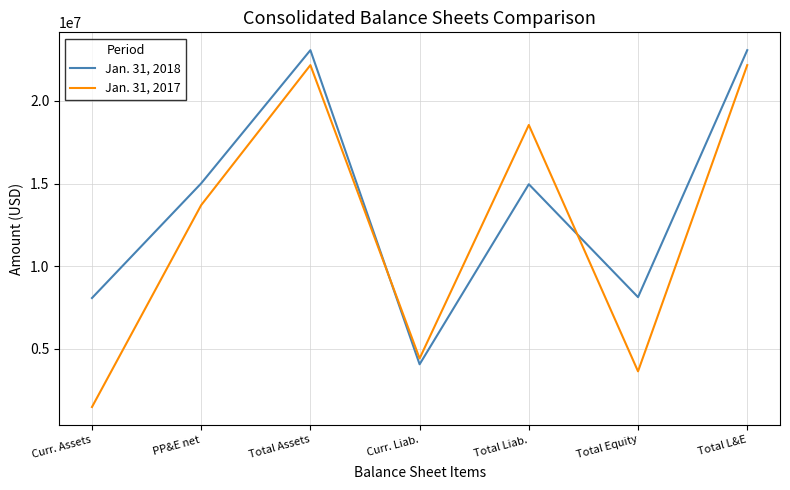

What is the lowest value of the Jan. 31, 2017 series?

1464967